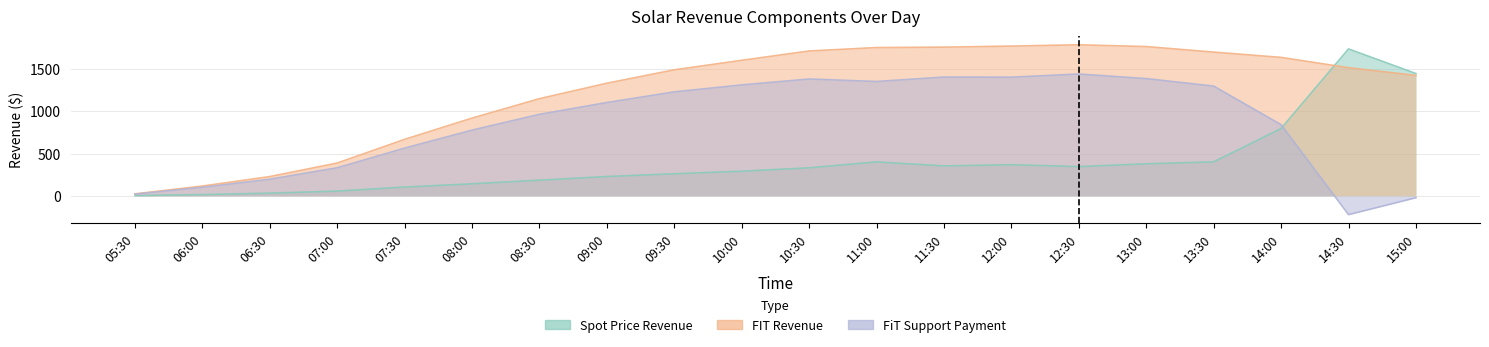

At which label is FIT Revenue closest to 903?

08:00